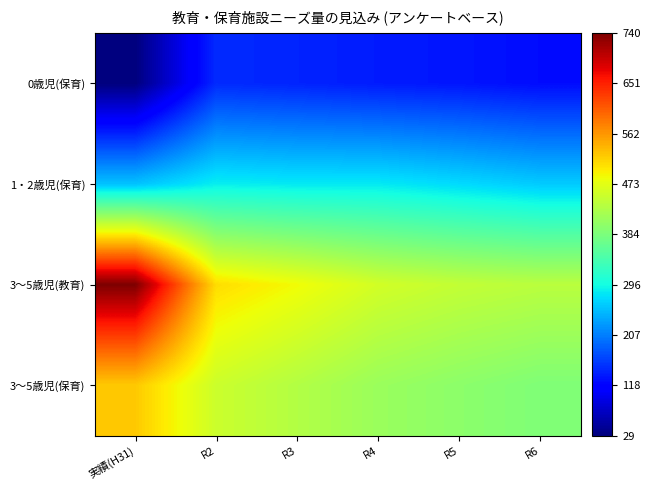

Reading right to left, extract all data points from this chart.

0歳児(保育): R6=0.1	R5=0.1	R4=0.2	R3=0.2	R2=0.2	実績(H31)=0.0
1・2歳児(保育): R6=0.3	R5=0.3	R4=0.4	R3=0.4	R2=0.4	実績(H31)=0.3
3～5歳児(教育): R6=0.6	R5=0.6	R4=0.6	R3=0.6	R2=0.7	実績(H31)=1.0
3～5歳児(保育): R6=0.5	R5=0.5	R4=0.5	R3=0.6	R2=0.6	実績(H31)=0.7